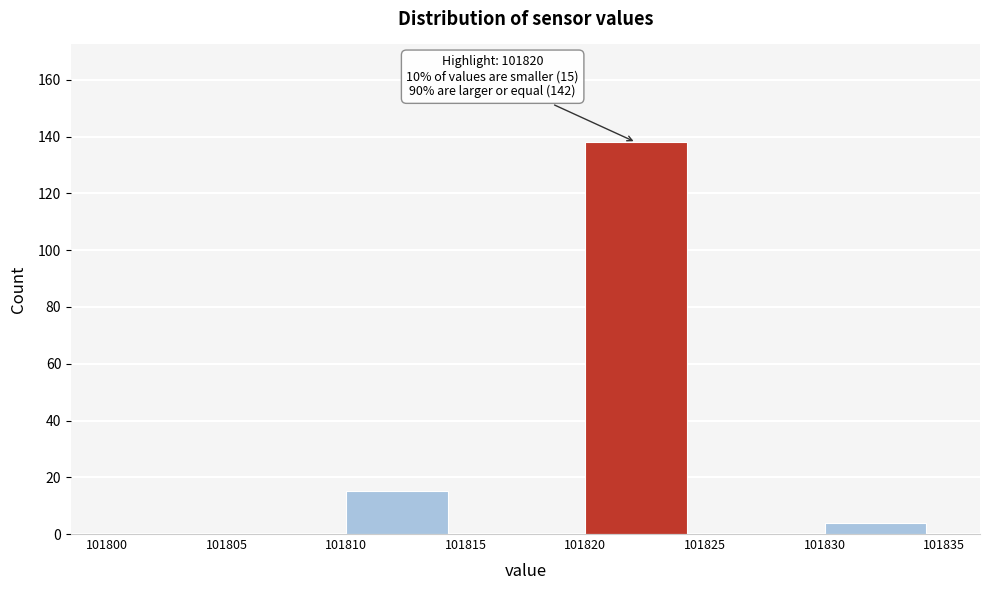

Which range on the x-axis has the tallest bar?

101820 to 101825